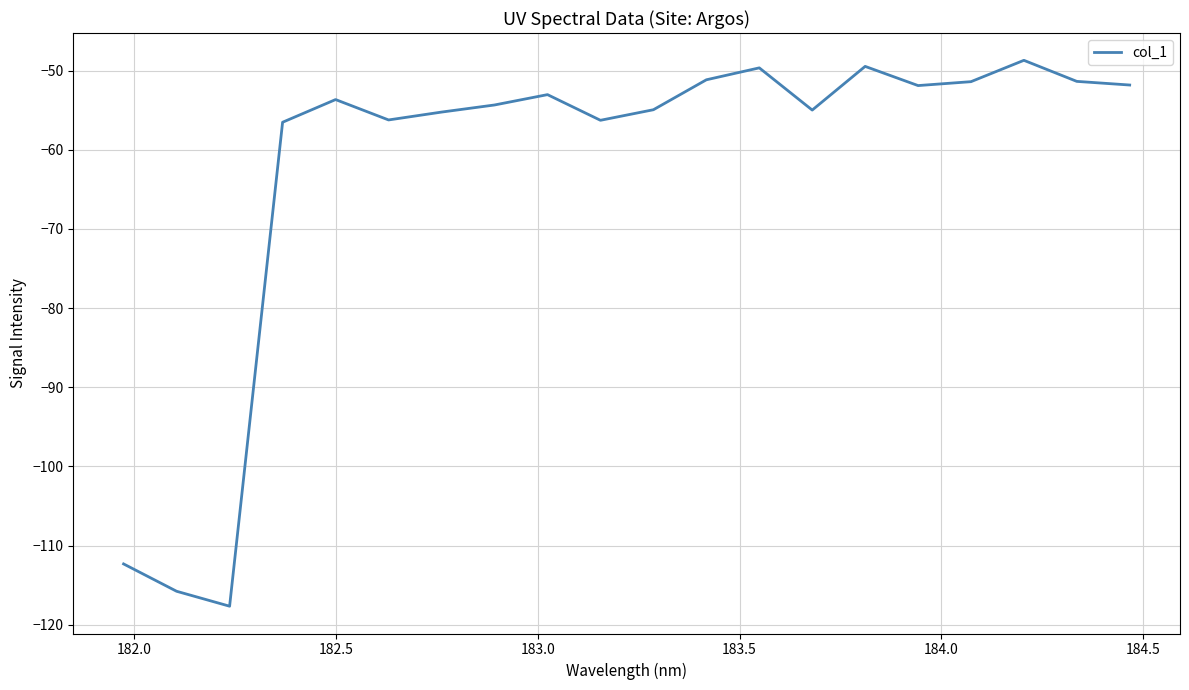

Count the number of data series in this chart.

1